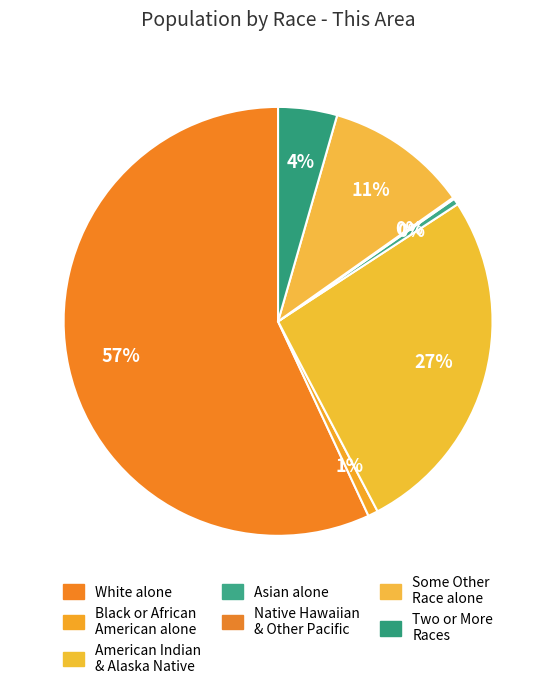

To the nearest percent, what is the average slice percentage?

14%